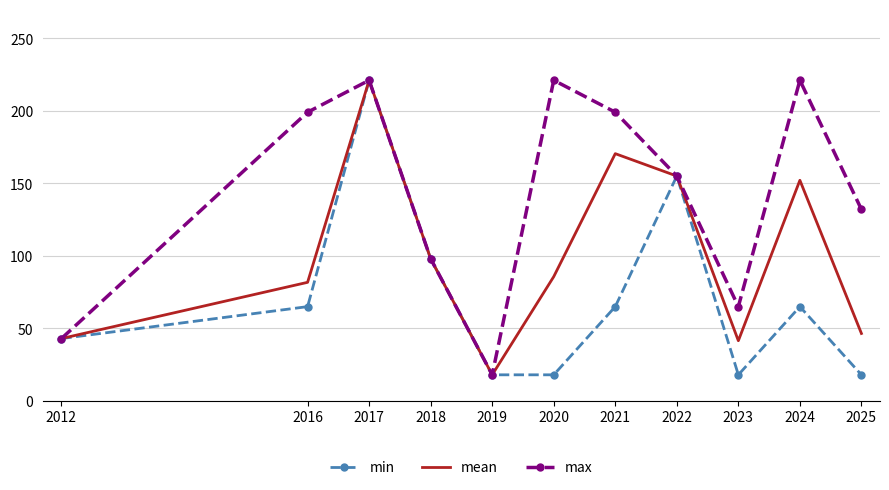

Count the number of categories in the chart.

11